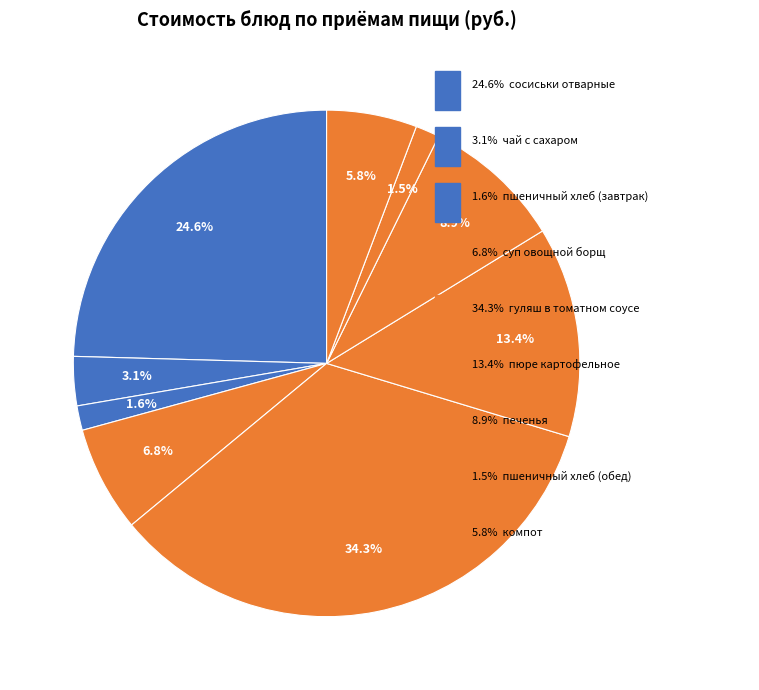

How many slices are in this pie chart?

9